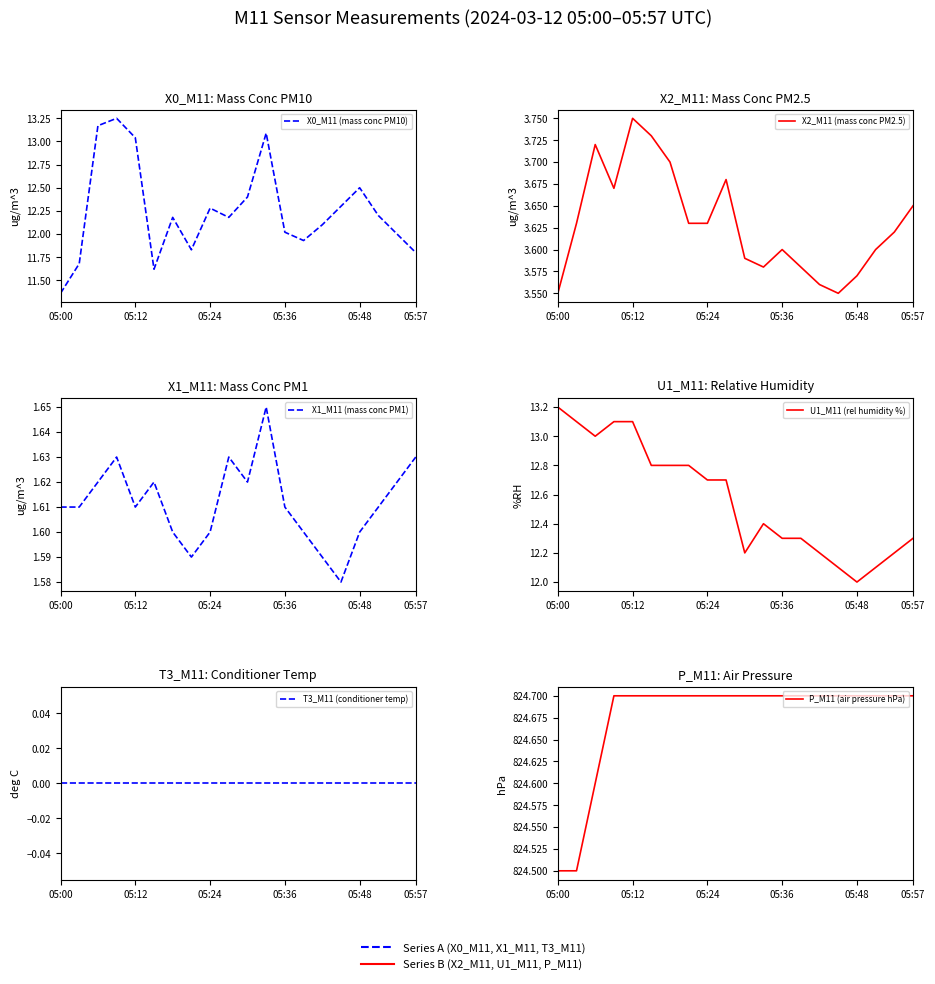

Which series has the largest range (max minus min)?

X0_M11 (mass conc PM10)